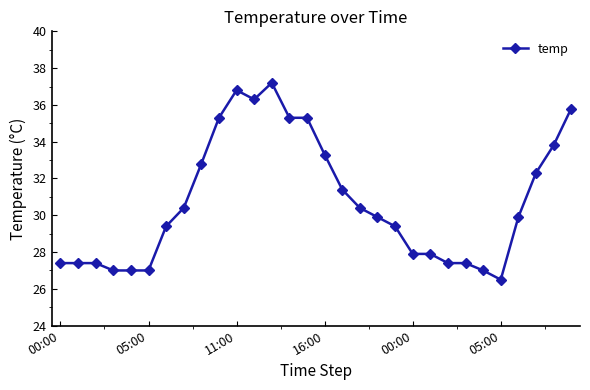

What is the difference between the maximum and minimum values?

10.7